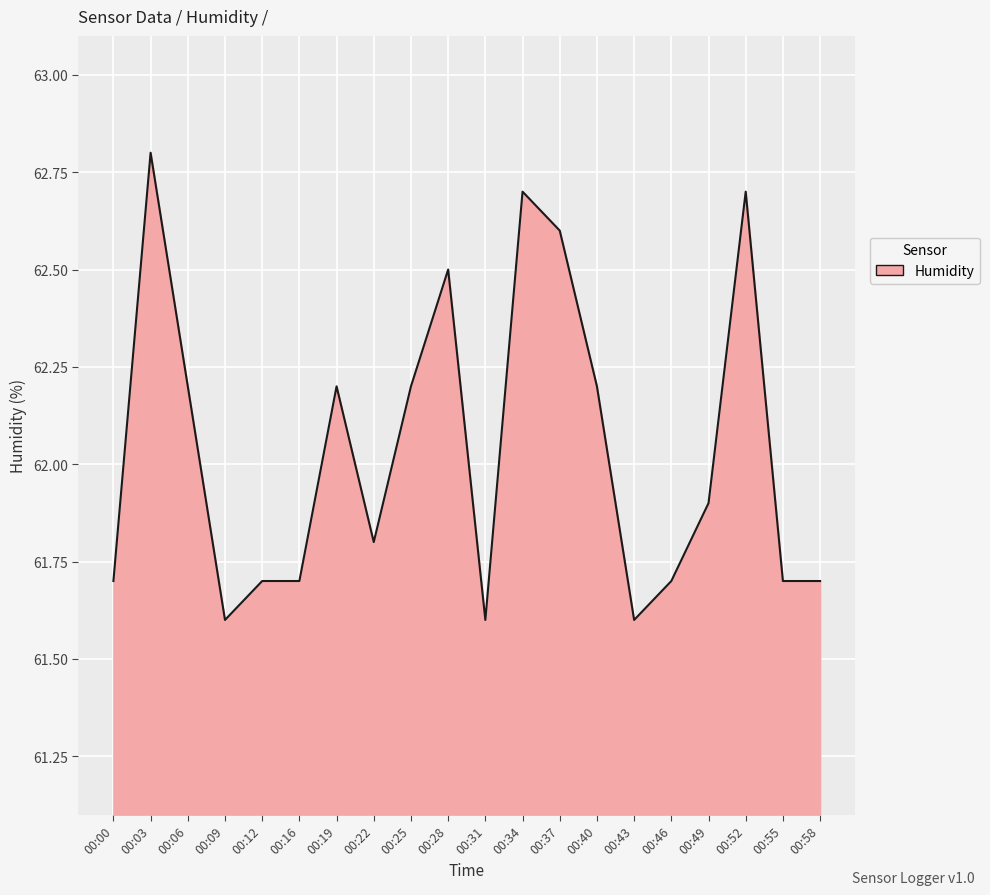

Which has a higher value, 00:37 or 00:40?

00:37